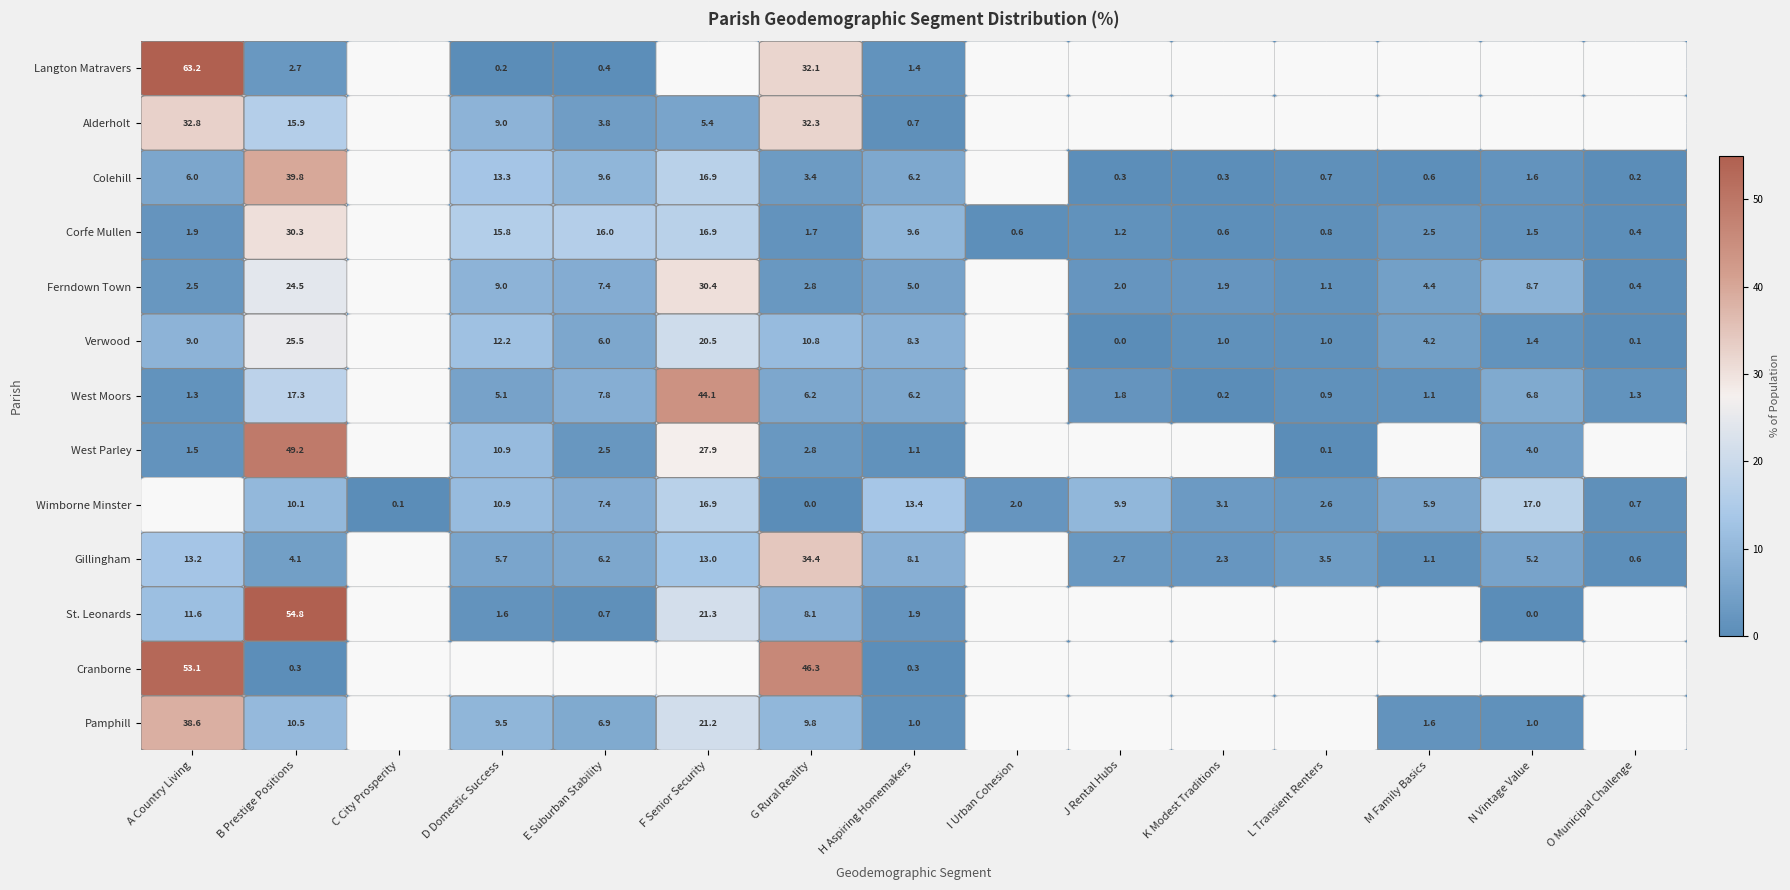

True or false: Ferndown Town has a value of 2.0 at L Transient Renters.

False